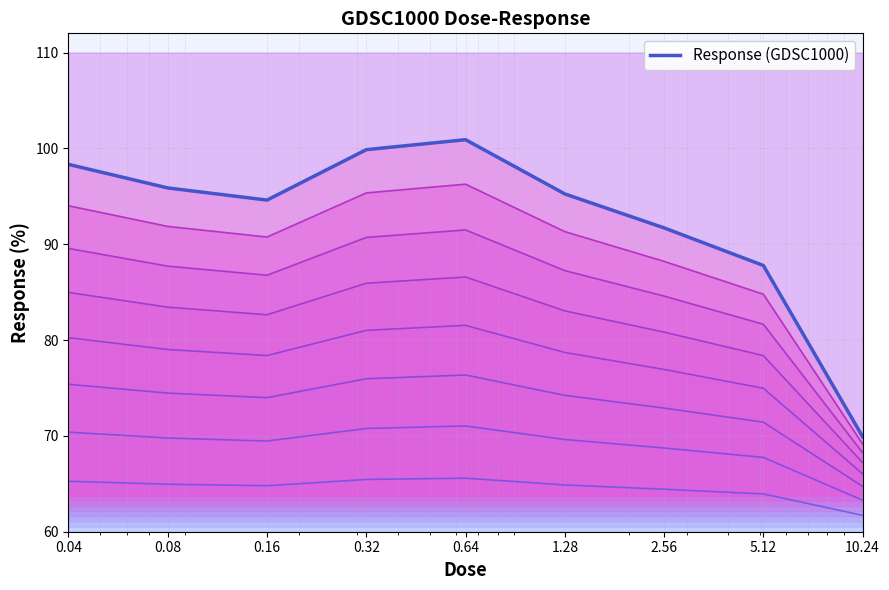

The value at 0.04 is 98.3. True or false?

True